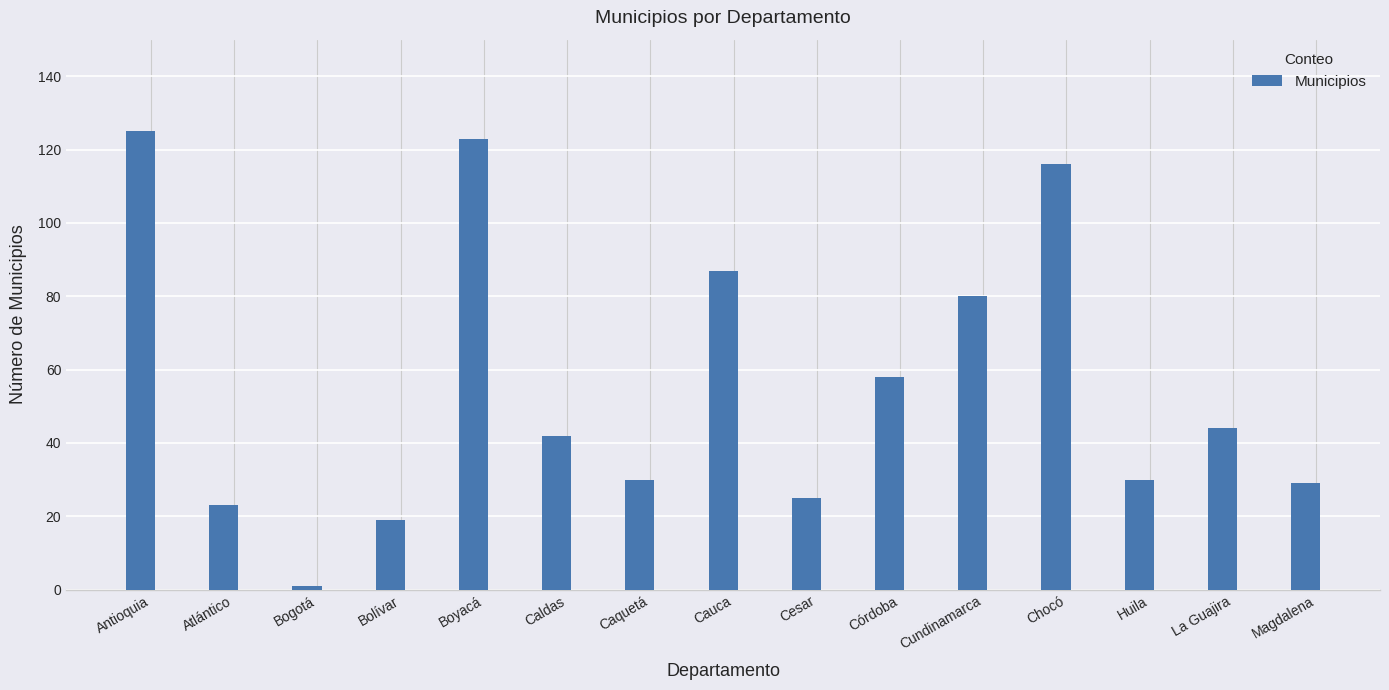

What is the greatest value displayed?

125